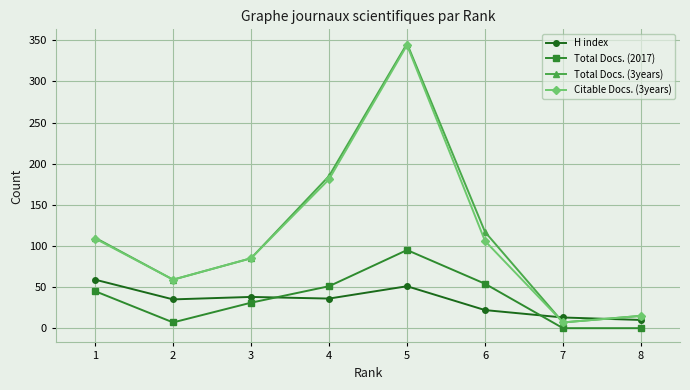

At which category is the sum across all series the highest?

5